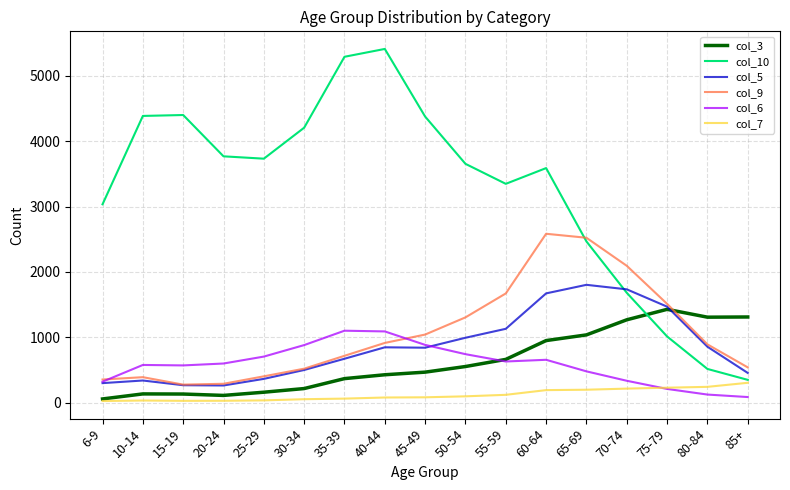

Which series has the largest range (max minus min)?

col_10